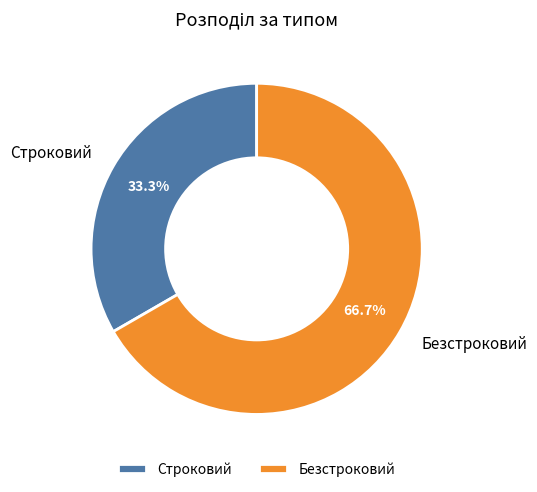

Is the sum of Безстроковий and Строковий greater than half?

Yes